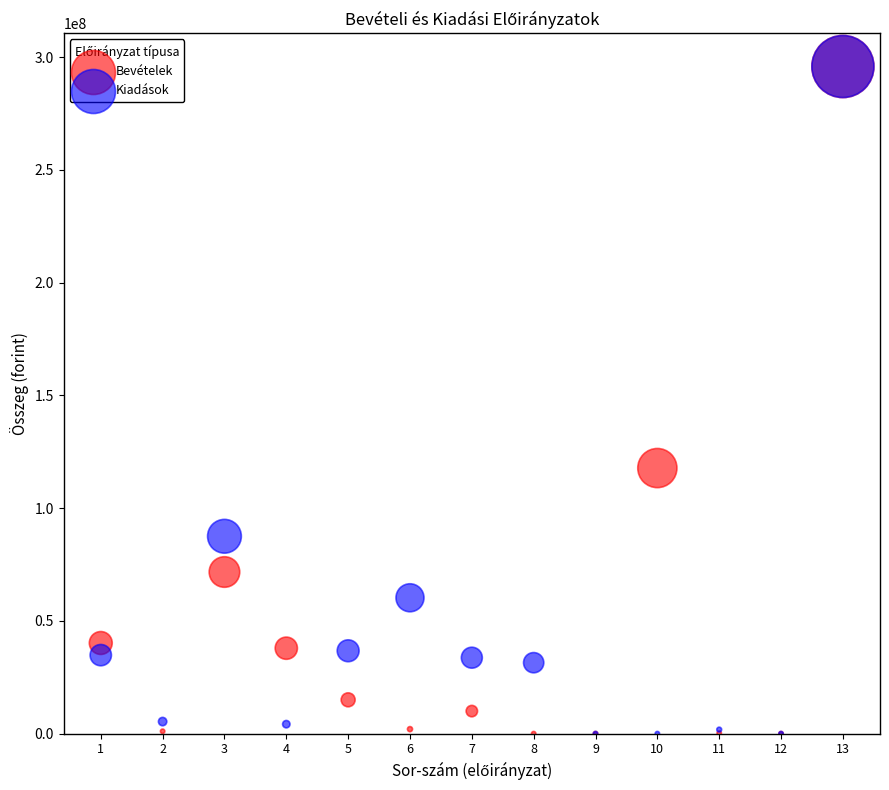

In the Kiadások series, what Y value is closest to 147925679?

87530000.0